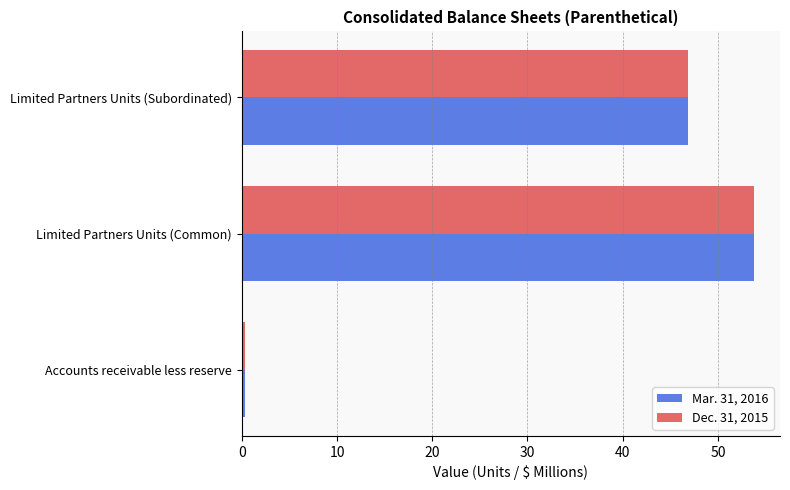

The value of Dec. 31, 2015 at Limited Partners Units (Common) is 53.8. True or false?

True